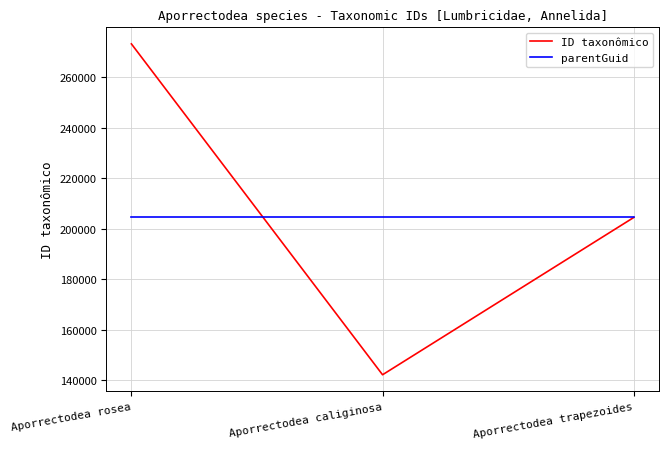

How many series are shown in this chart?

2